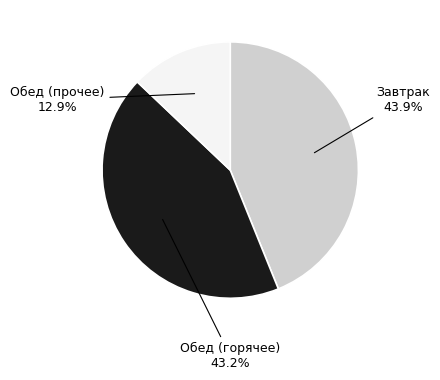

Is there a majority slice in this chart?

No